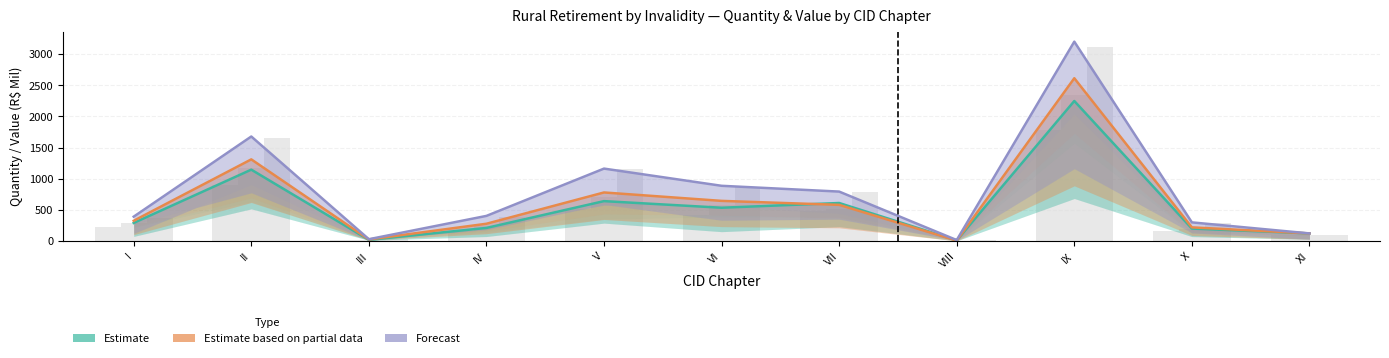

Which series changed the most between III and VII?

Forecast